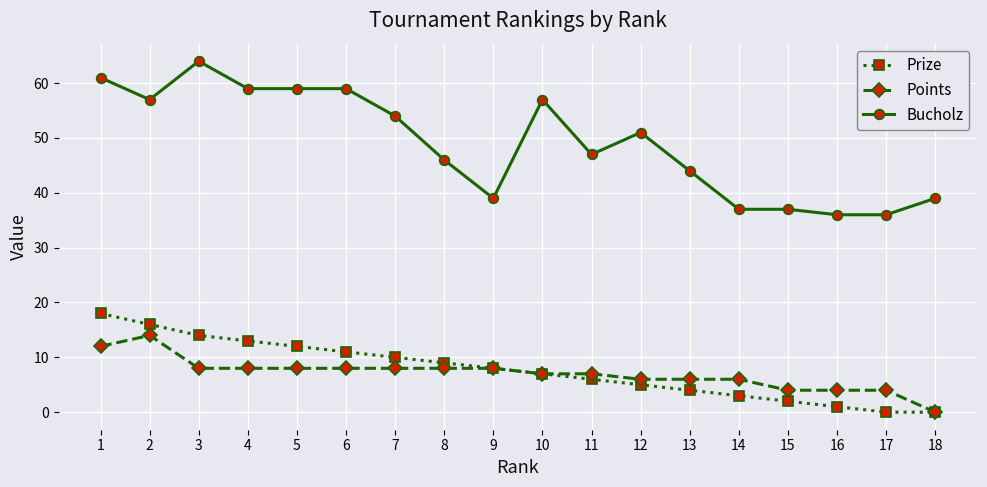

Which series has the largest total across all categories?

Bucholz